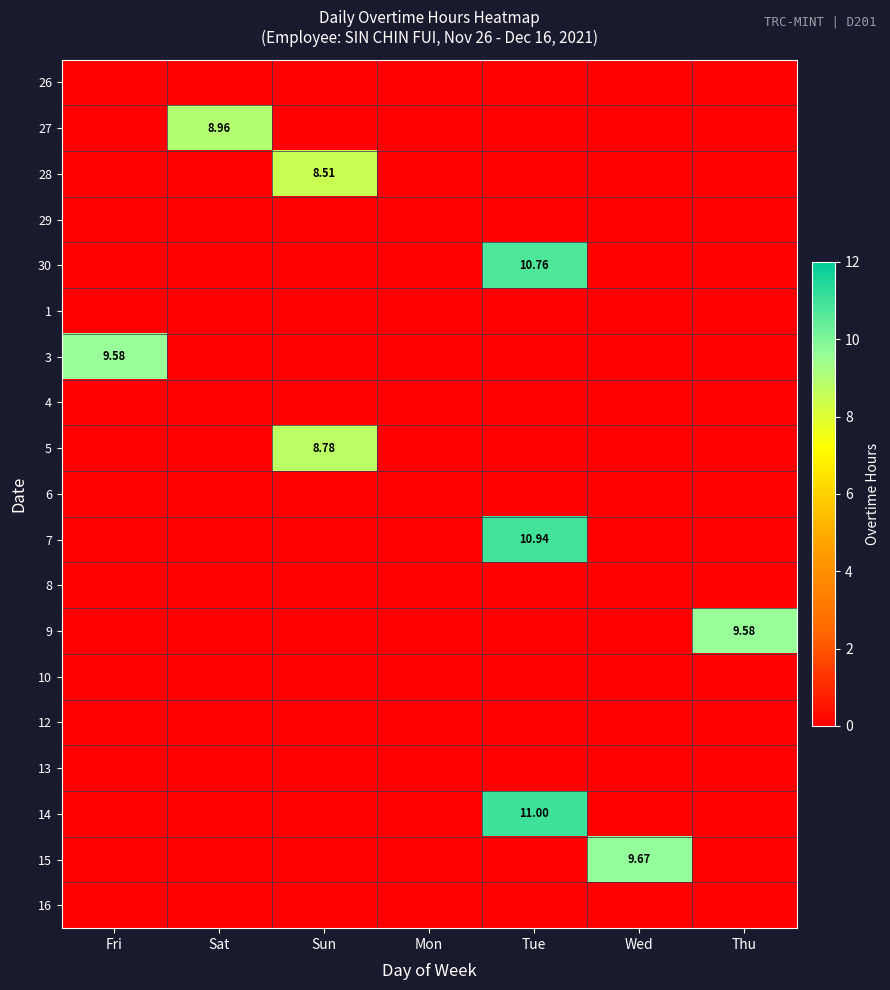

At which category does the chart reach its minimum across all series?

Fri